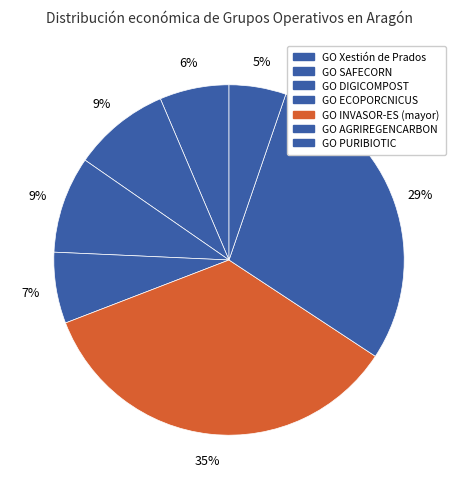

What percentage is the GO SAFECORN slice, to the nearest percent?

9%